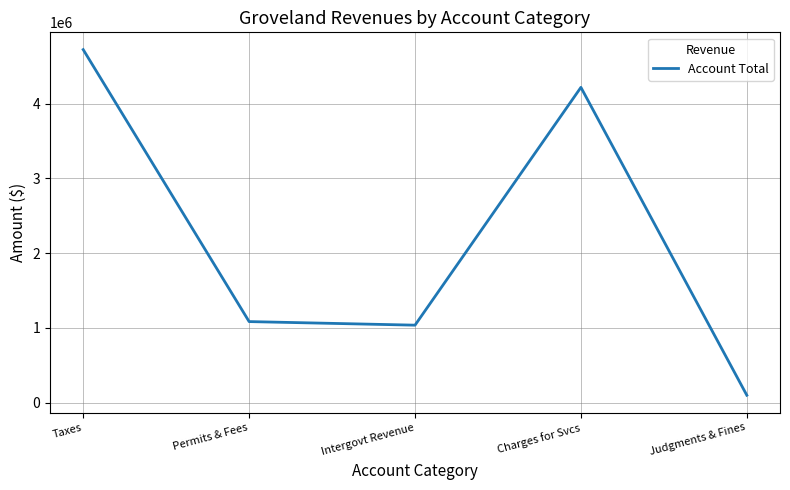

Approximately how many times larger is the value at Intergovt Revenue compared to Permits & Fees?

1.0